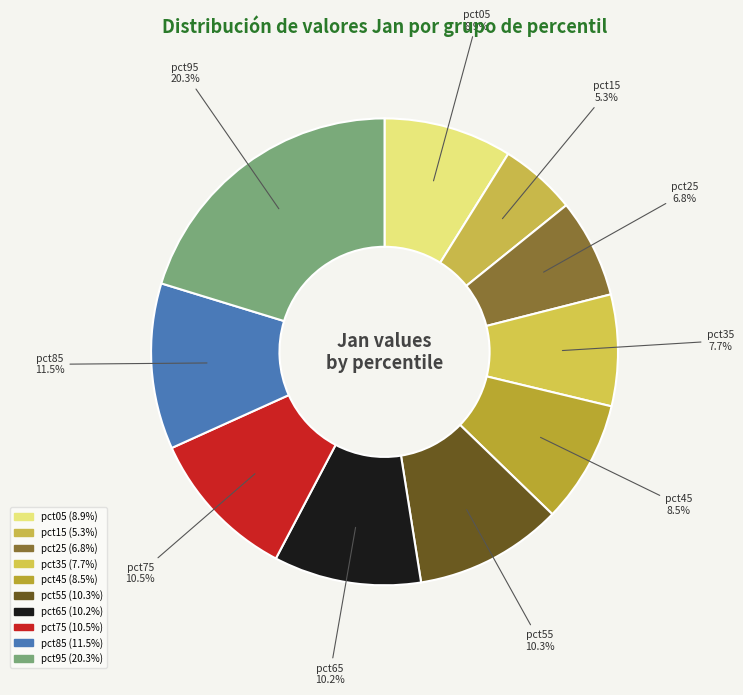

Is the sum of pct25 and pct05 greater than half?

No